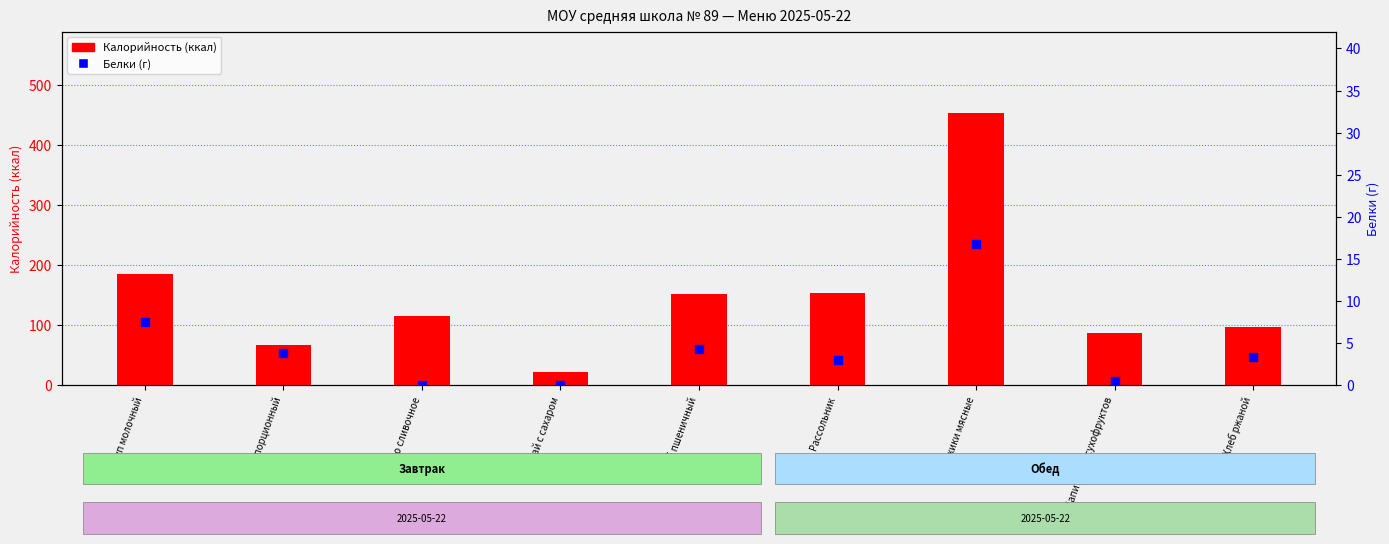

Which series has the largest total across all categories?

Калорийность (ккал)